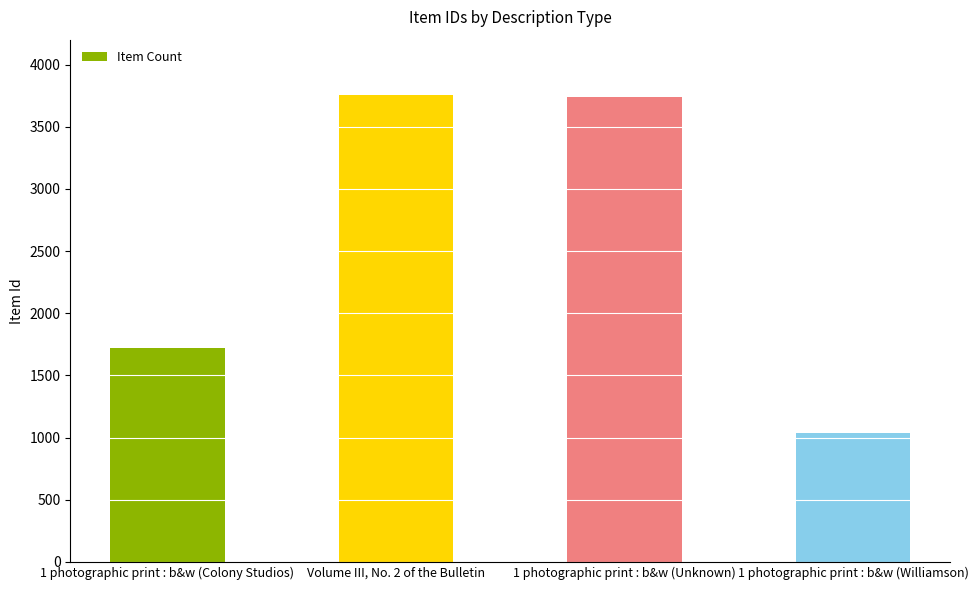

What is the maximum value shown in the chart?

3755